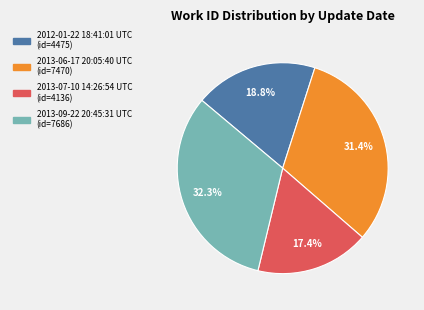

What percentage do 2013-06-17 20:05:40 UTC and 2013-07-10 14:26:54 UTC together represent?

48.8%